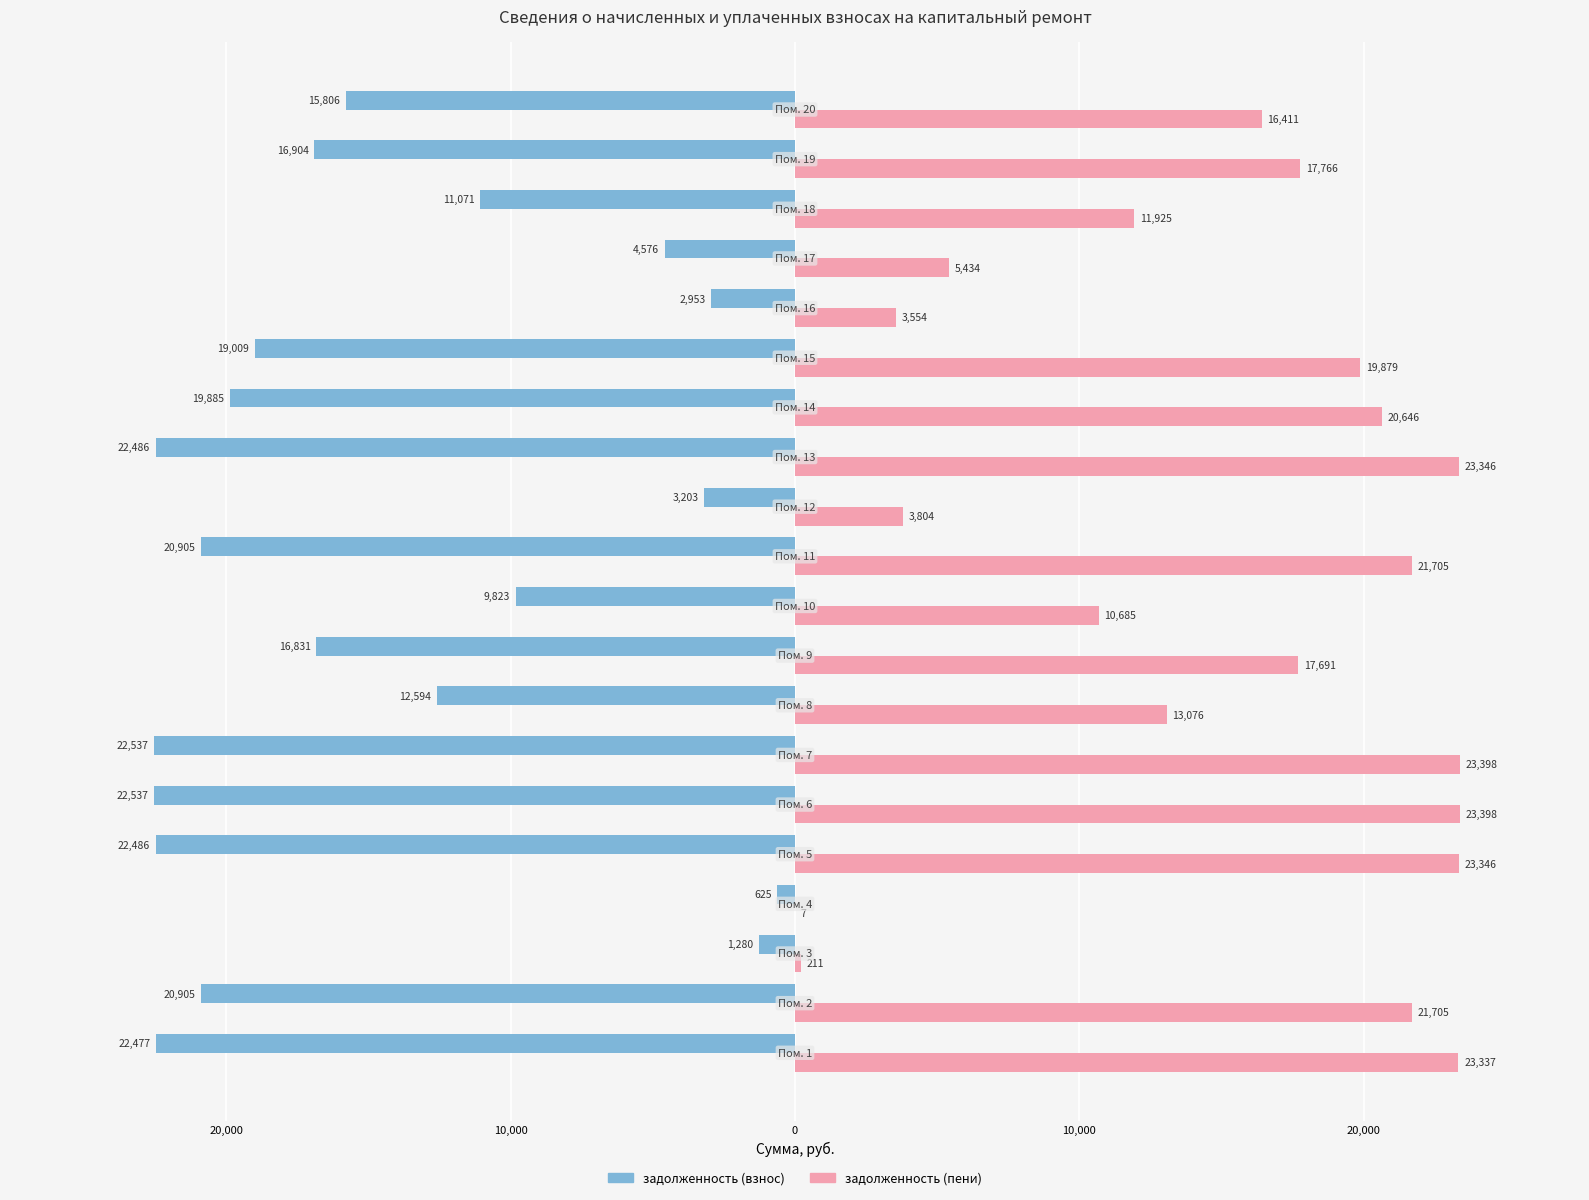

What are all the series names shown in the legend?

задолженность (взнос), задолженность (пени)